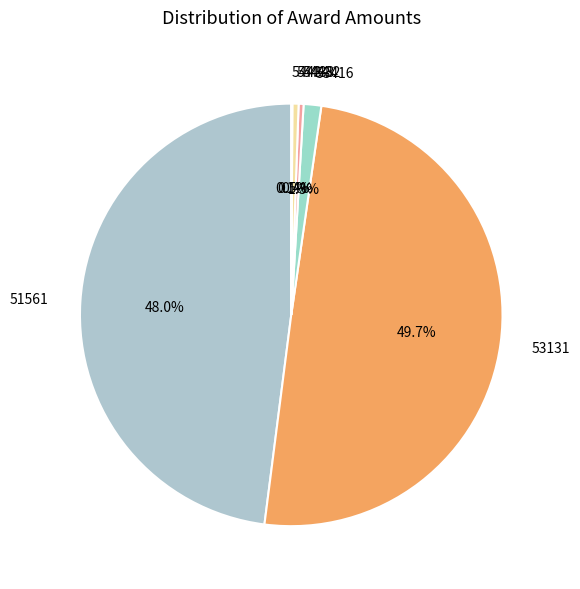

What is the largest slice in the pie chart?

53131